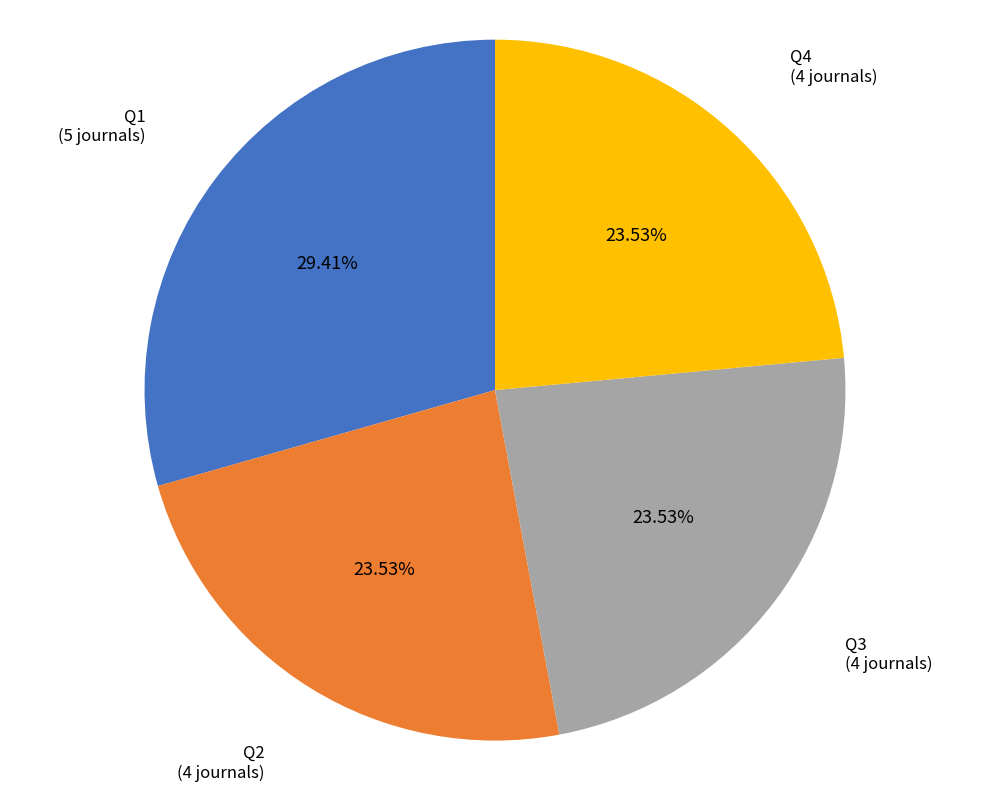

Does any single category account for the majority?

No